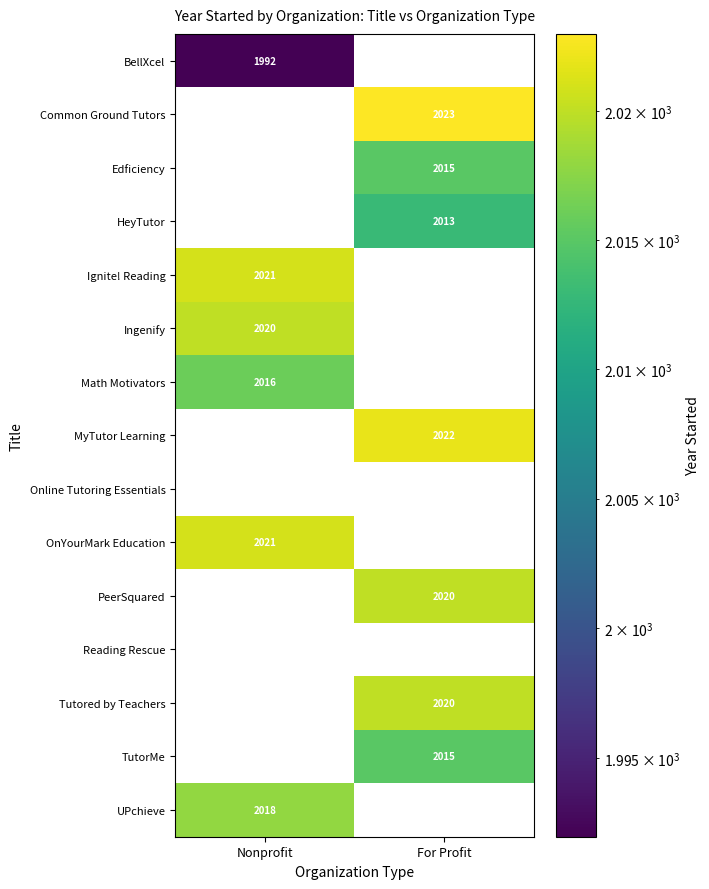

Is it true that HeyTutor equals 718 at For Profit?

False